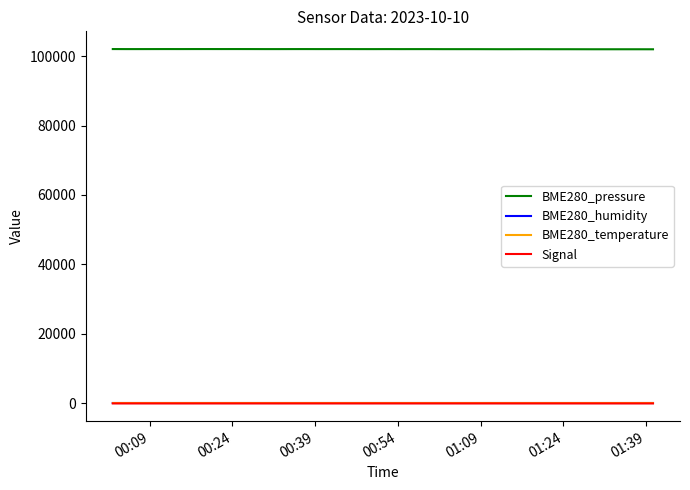

Does the chart have visible grid lines?

No